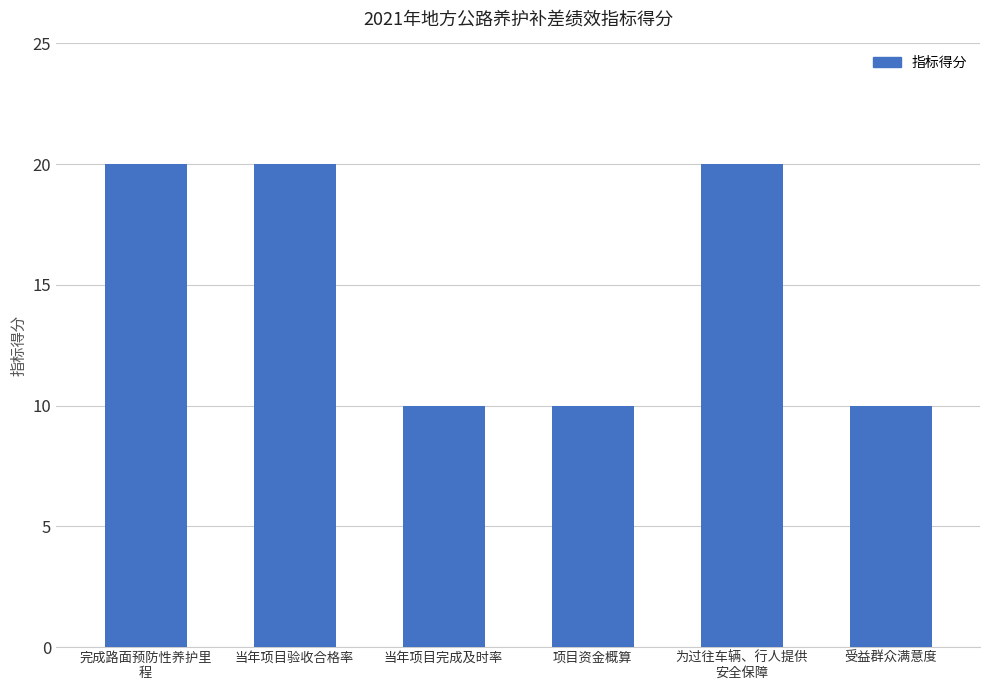

Is it true that the value at 完成路面预防性养护里
程 is 20?

True